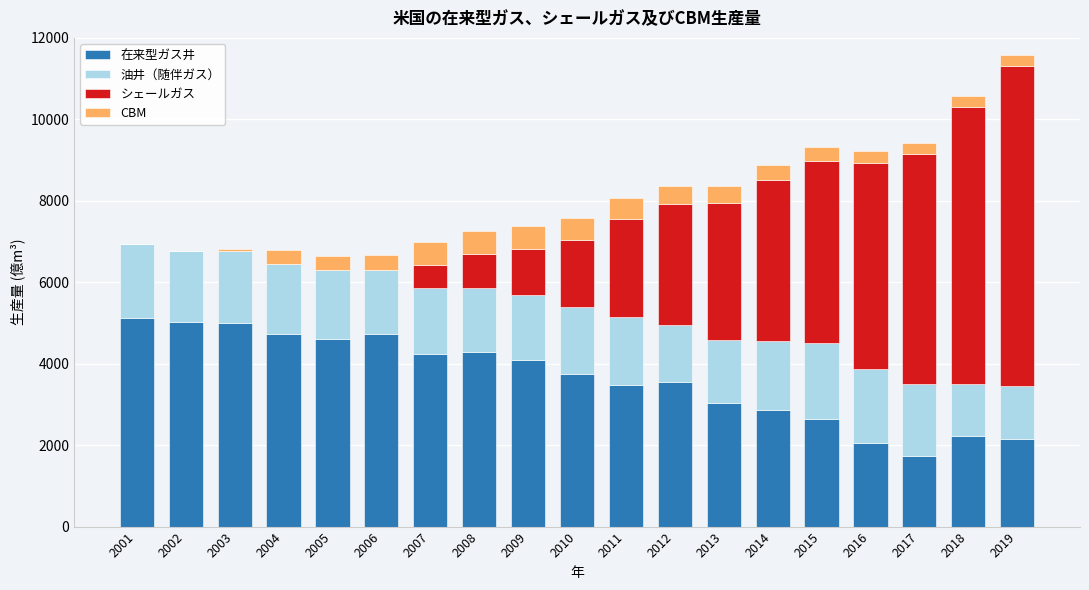

What is the total value across all series at 2002?

6775.3